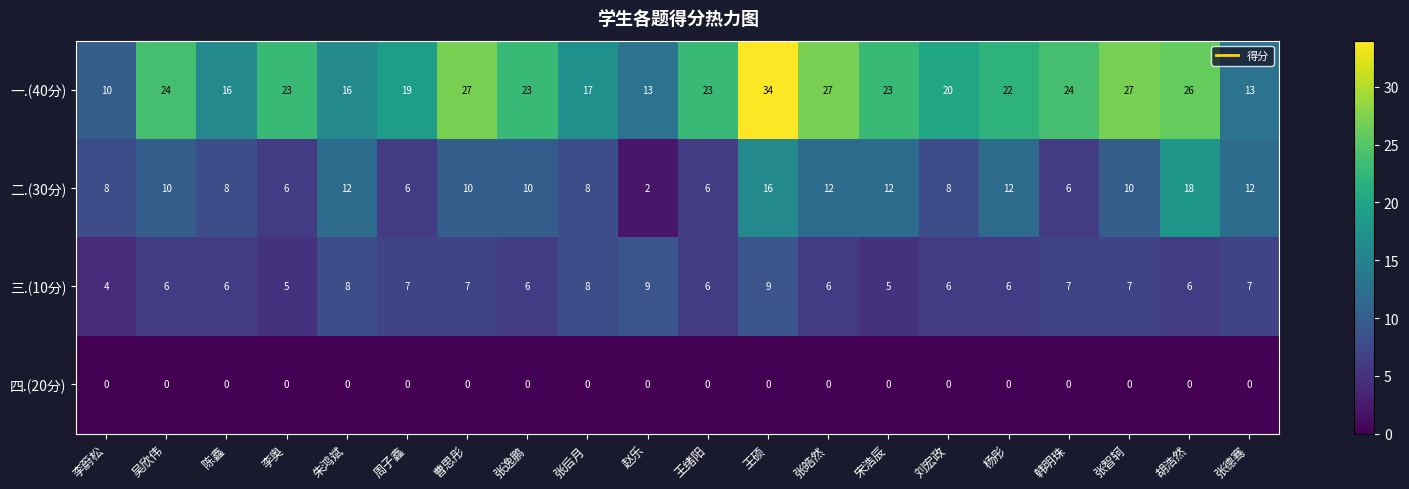

At which label is 一.(40分) closest to 22?

杨彤